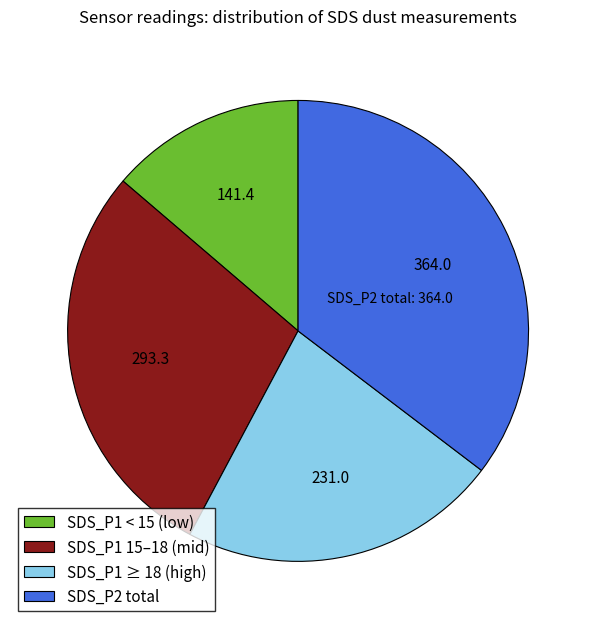

How many slices are in this pie chart?

4